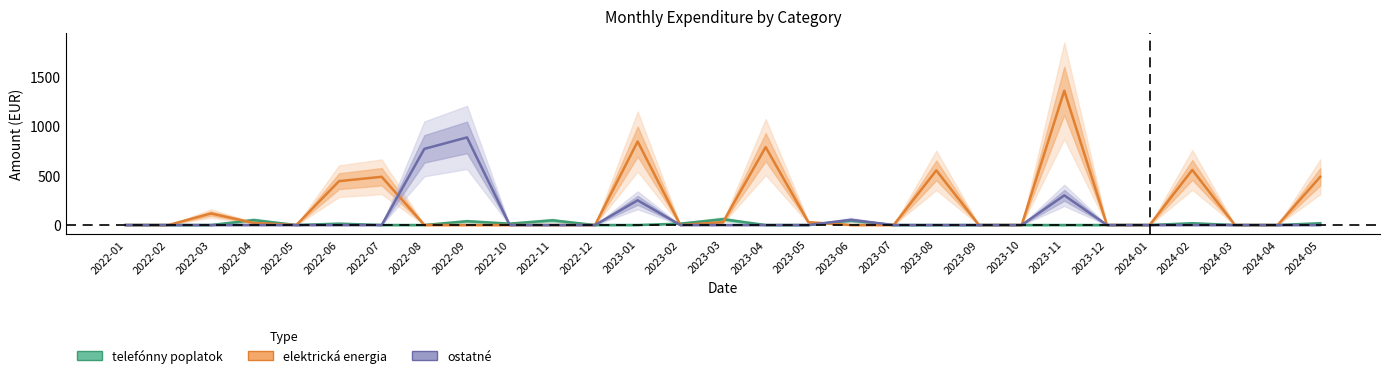

Which series has the largest range (max minus min)?

elektrická energia